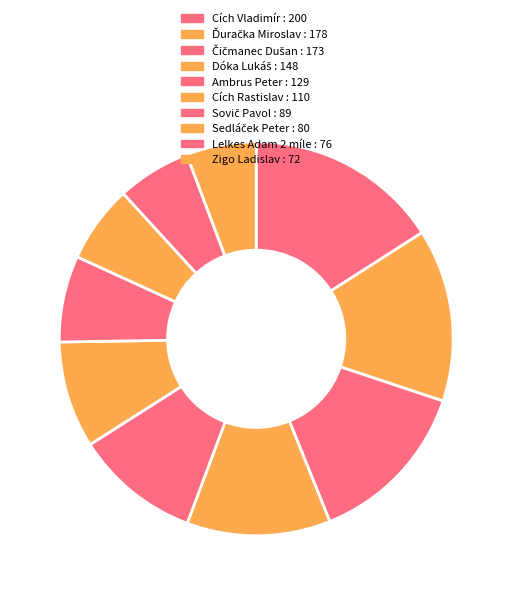

To the nearest percent, what is the average slice percentage?

10%